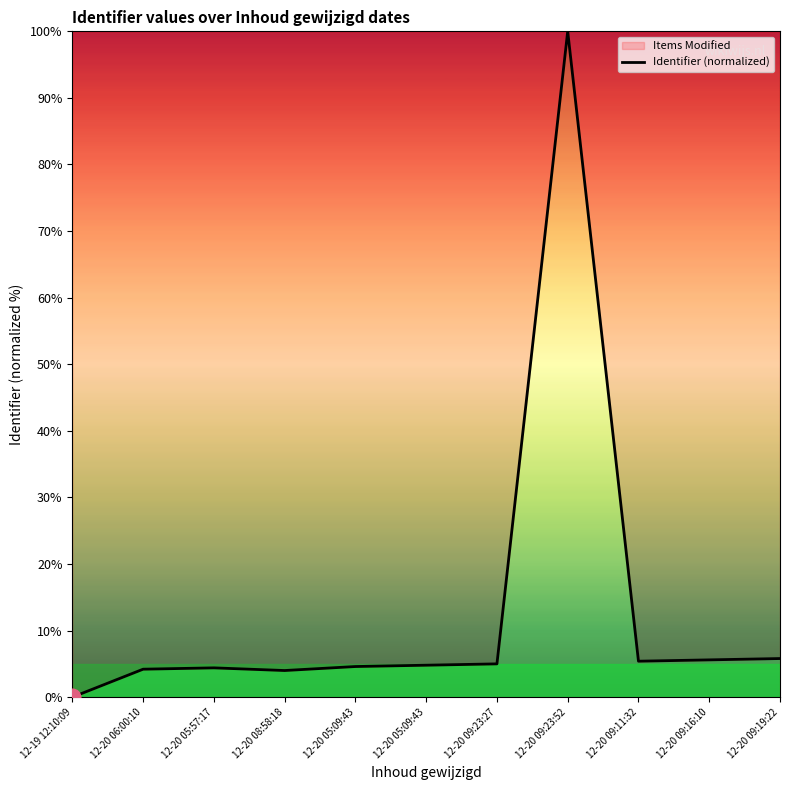

The value at 12-19 12:10:09 is 0.0. True or false?

True